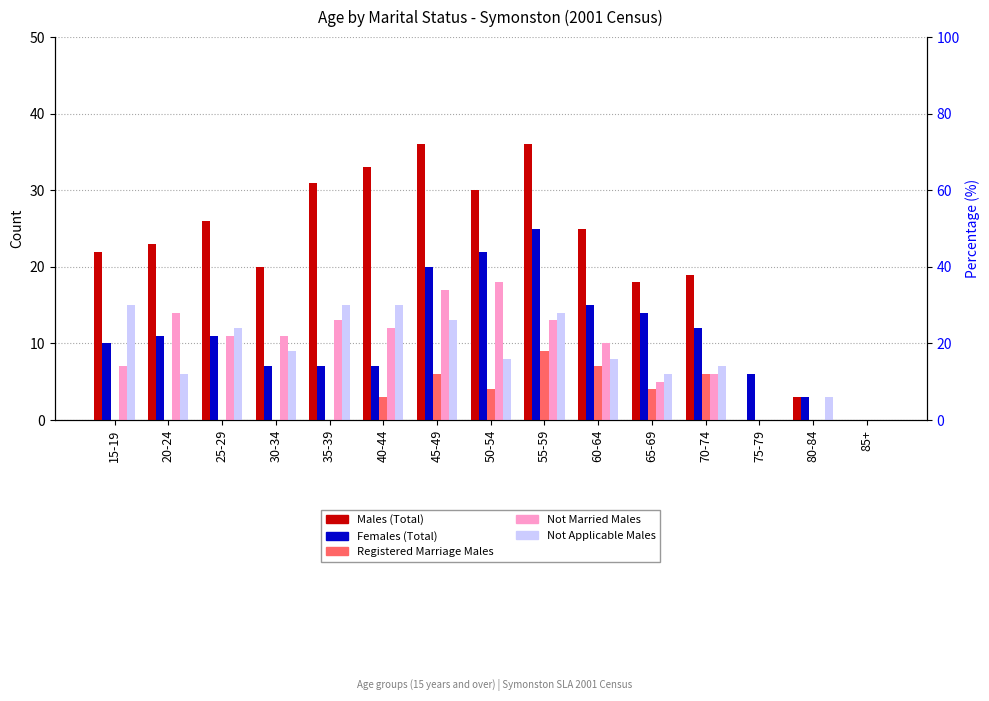

Reading left to right, list all the values displayed in this chart.

Males (Total): 15-19=22	20-24=23	25-29=26	30-34=20	35-39=31	40-44=33	45-49=36	50-54=30	55-59=36	60-64=25	65-69=18	70-74=19	75-79=0	80-84=3	85+=0
Females (Total): 15-19=10	20-24=11	25-29=11	30-34=7	35-39=7	40-44=7	45-49=20	50-54=22	55-59=25	60-64=15	65-69=14	70-74=12	75-79=6	80-84=3	85+=0
Registered Marriage Males: 15-19=0	20-24=0	25-29=0	30-34=0	35-39=0	40-44=3	45-49=6	50-54=4	55-59=9	60-64=7	65-69=4	70-74=6	75-79=0	80-84=0	85+=0
Not Married Males: 15-19=7	20-24=14	25-29=11	30-34=11	35-39=13	40-44=12	45-49=17	50-54=18	55-59=13	60-64=10	65-69=5	70-74=6	75-79=0	80-84=0	85+=0
Not Applicable Males: 15-19=15	20-24=6	25-29=12	30-34=9	35-39=15	40-44=15	45-49=13	50-54=8	55-59=14	60-64=8	65-69=6	70-74=7	75-79=0	80-84=3	85+=0